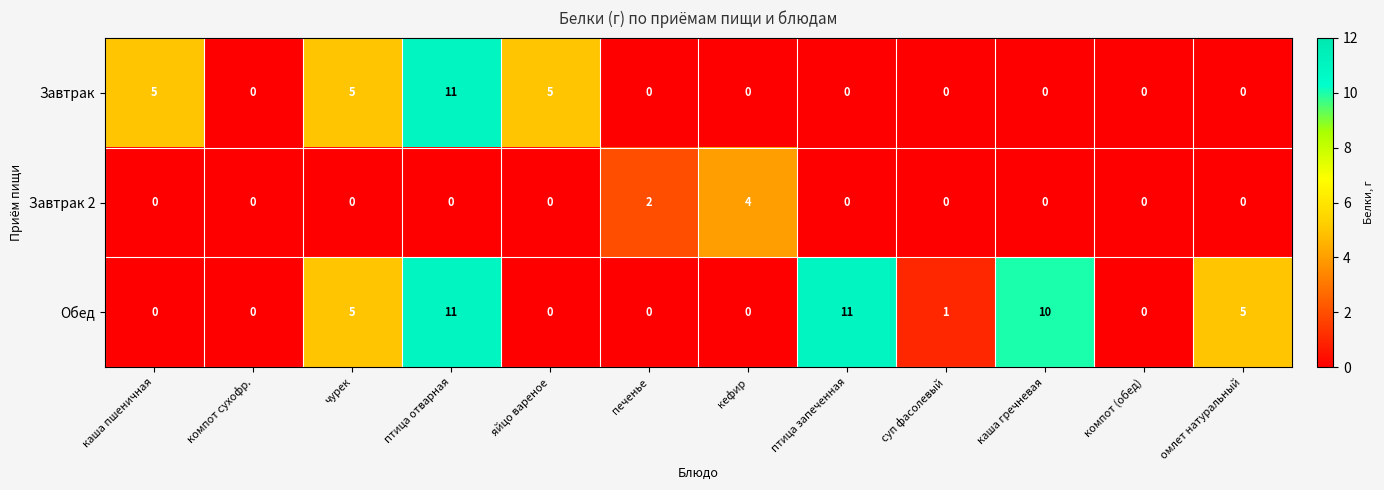

Which series has the largest total across all categories?

Обед